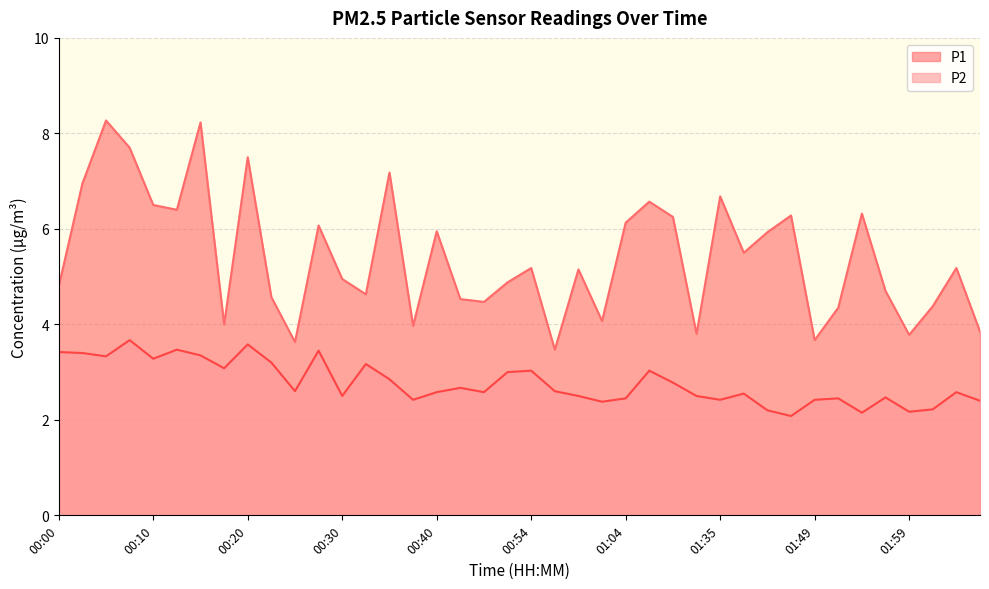

Rank the series by their average value, from highest to lowest.

P1, P2